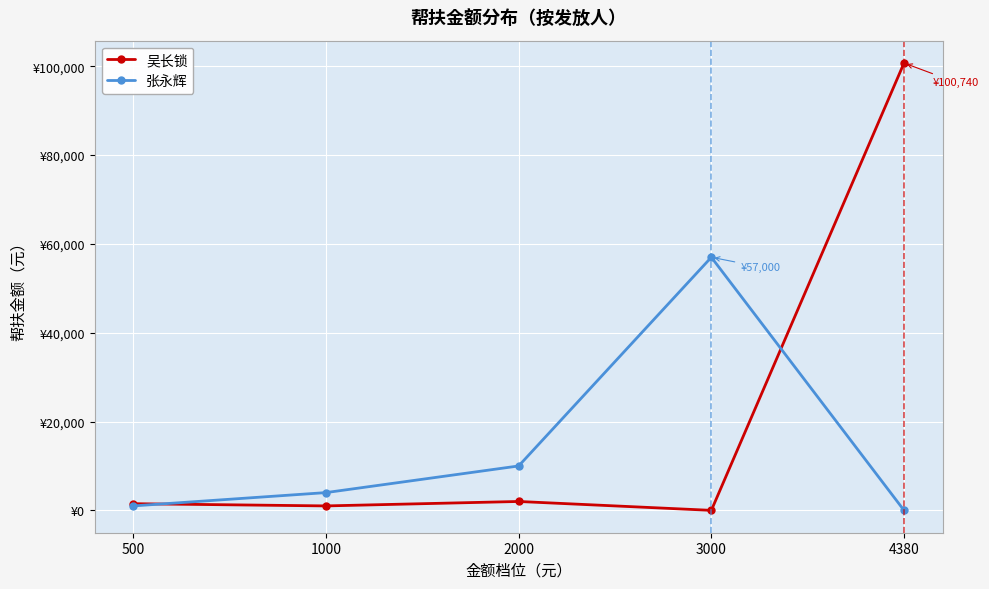

Does the chart have visible grid lines?

Yes